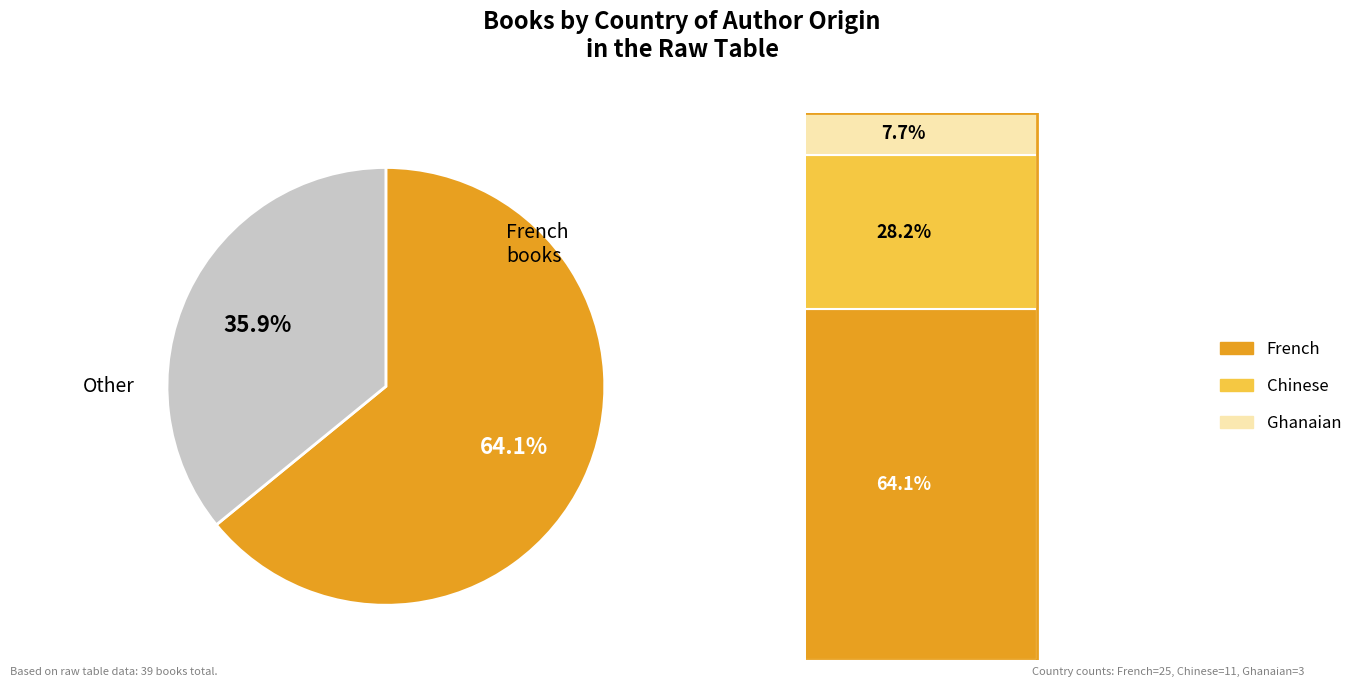

What is the change in value from French to Chinese?

-14